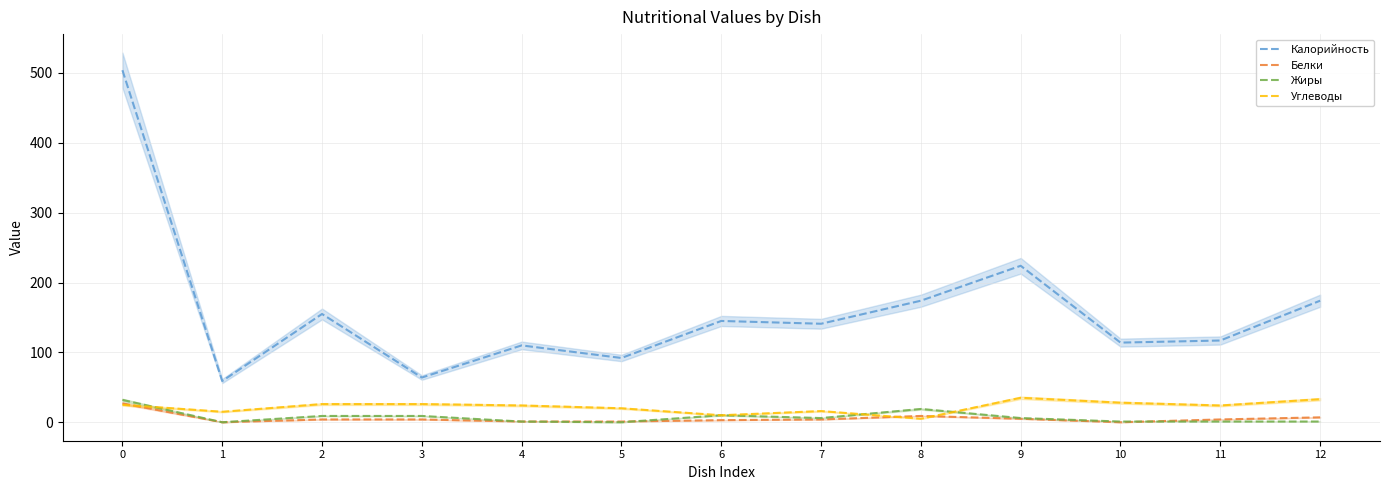

Reading left to right, extract all data points from this chart.

Калорийность: 504	59	155	64	110	92	145	141	174	224	114	117	174
Белки: 27	0	4	4	1	1	3	4	9	5	0	4	7
Жиры: 32	0	9	9	1	0	10	6	19	6	1	1	1
Углеводы: 25	15	26	26	24	20	10	16	5	35	28	24	33